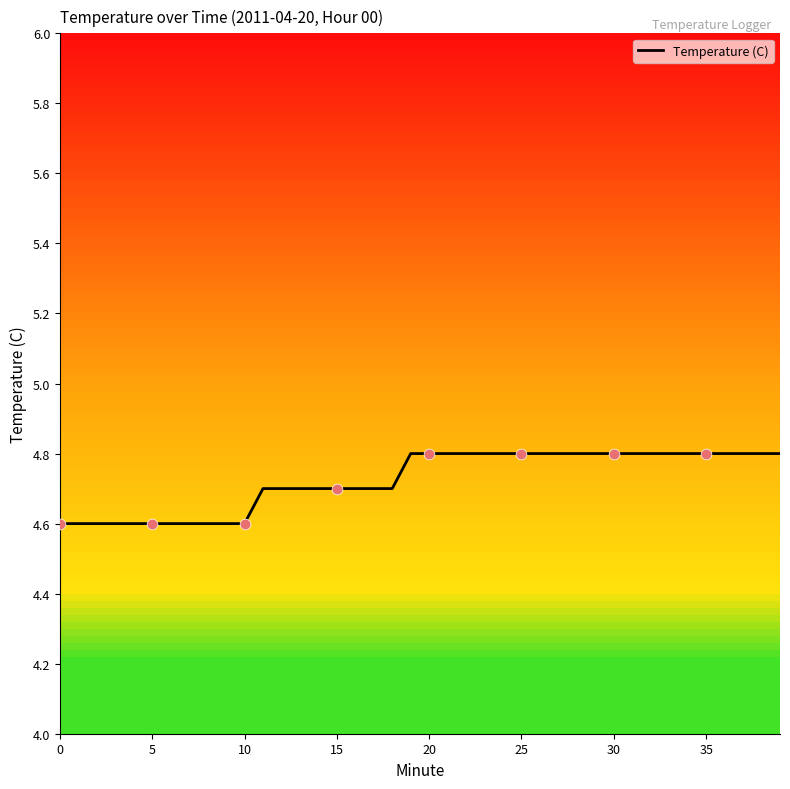

What is the maximum value shown in the chart?

4.8